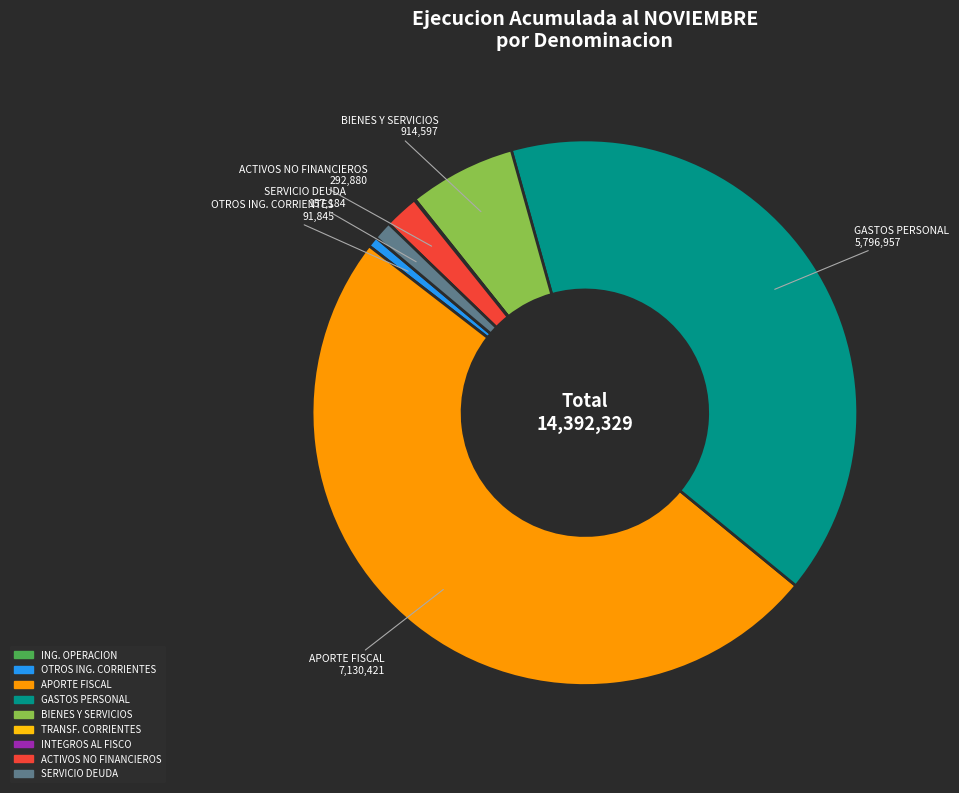

Is it true that BIENES Y SERVICIOS is 1% of the pie?

False